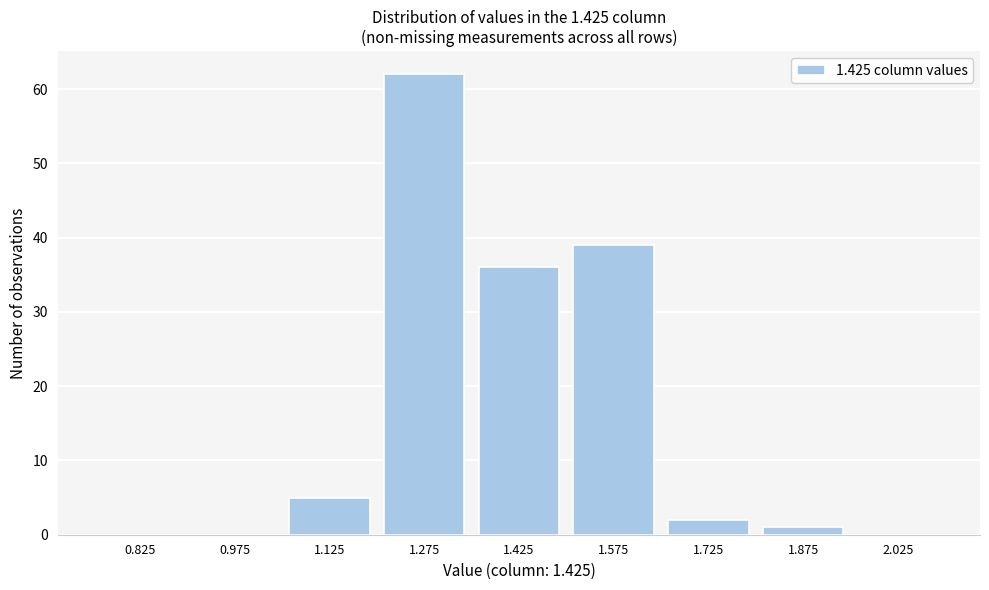

Reading left to right, extract all data points from this chart.

0.825=0	0.975=0	1.125=5	1.275=62	1.425=36	1.575=39	1.725=2	1.875=1	2.025=0